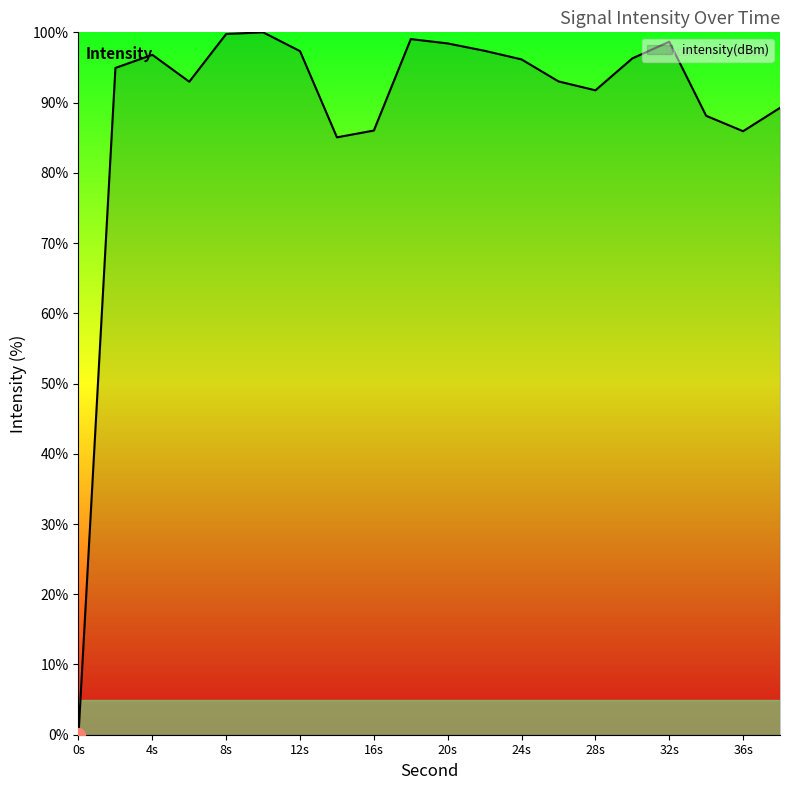

What is the average value?

89.3